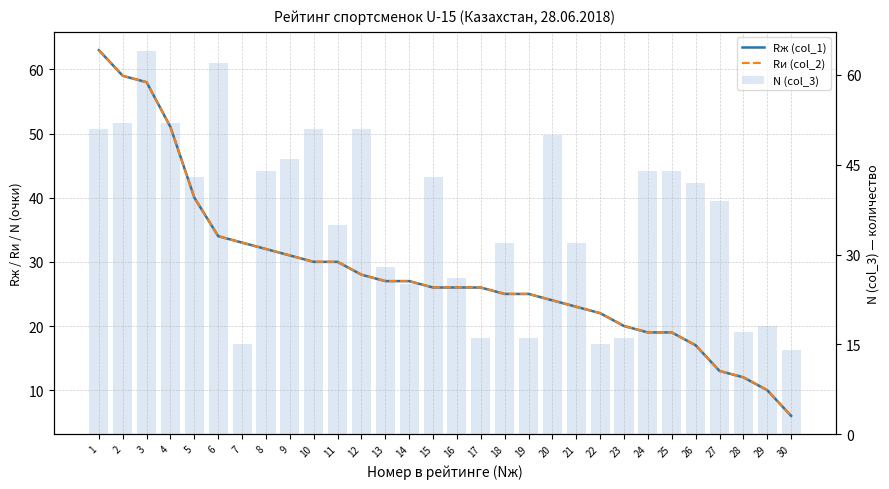

Does the chart contain any negative values?

No